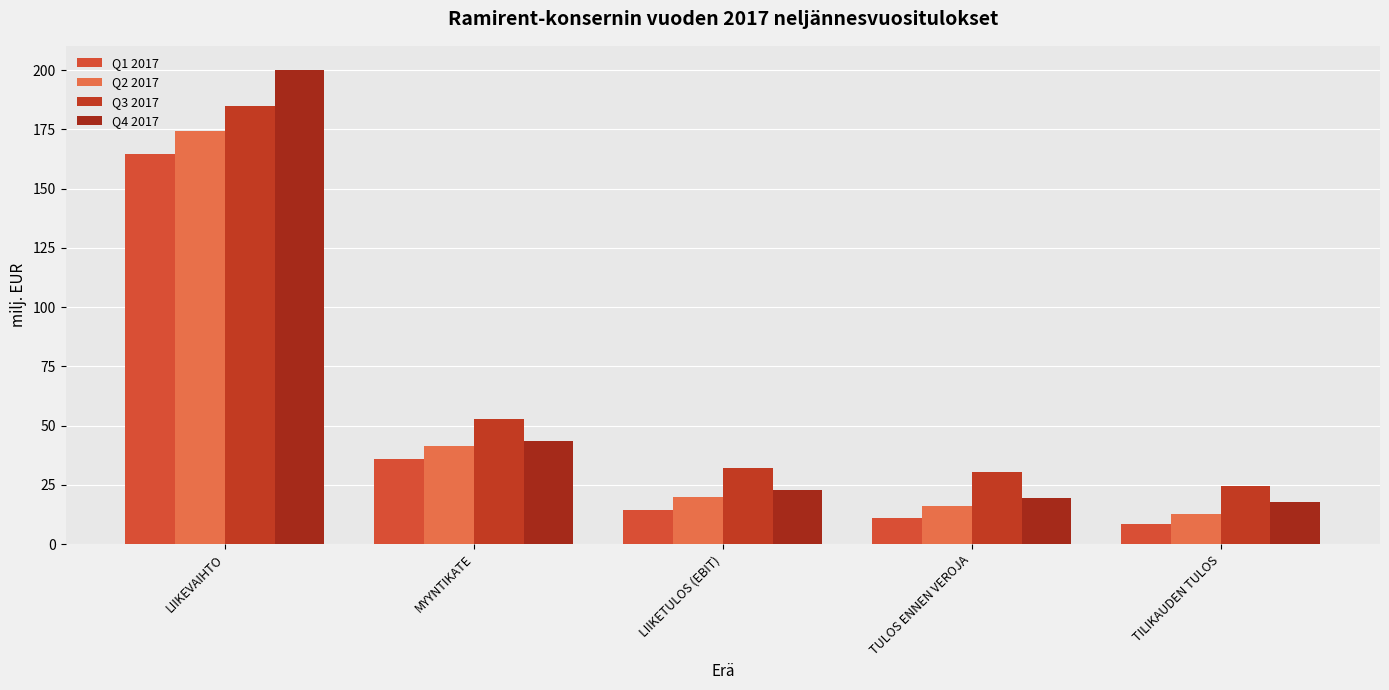

What is the difference between the maximum and minimum values in the Q3 2017 series?

160.1